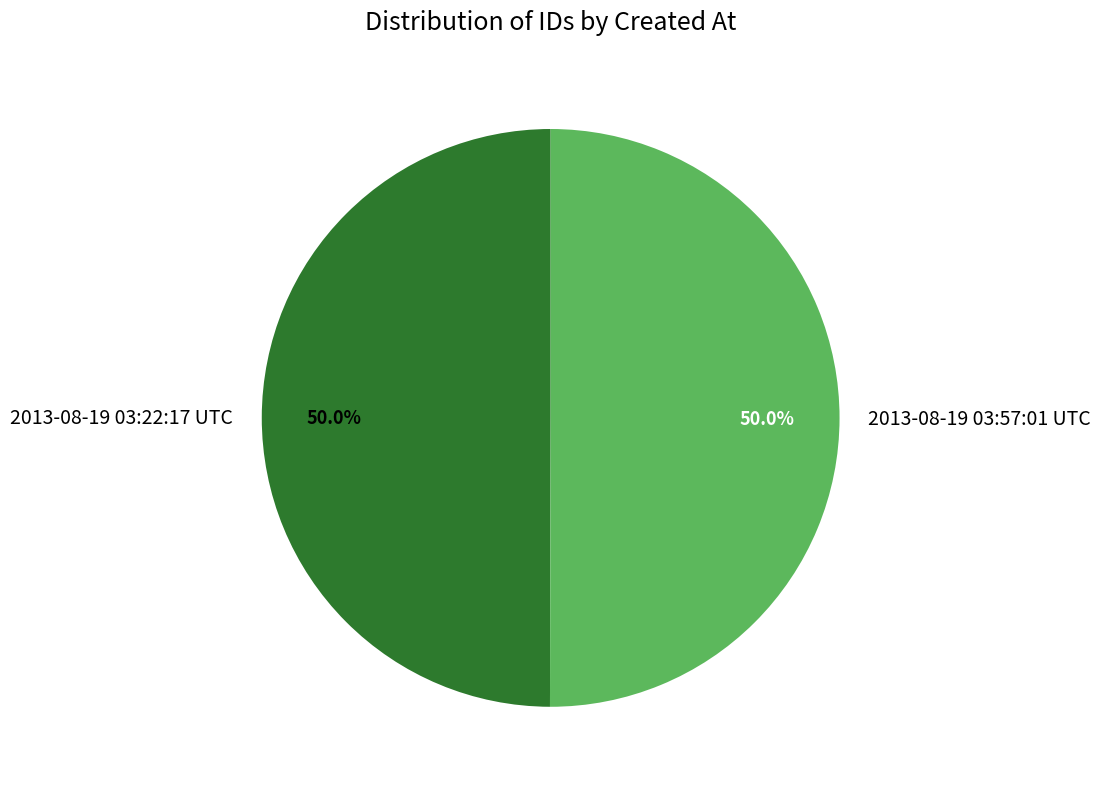

To the nearest percent, what is the combined percentage of 2013-08-19 03:57:01 UTC and 2013-08-19 03:22:17 UTC?

100%